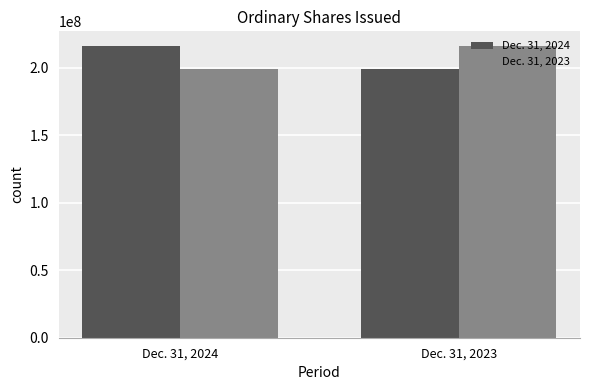

What is the minimum value for Dec. 31, 2023?

198600000